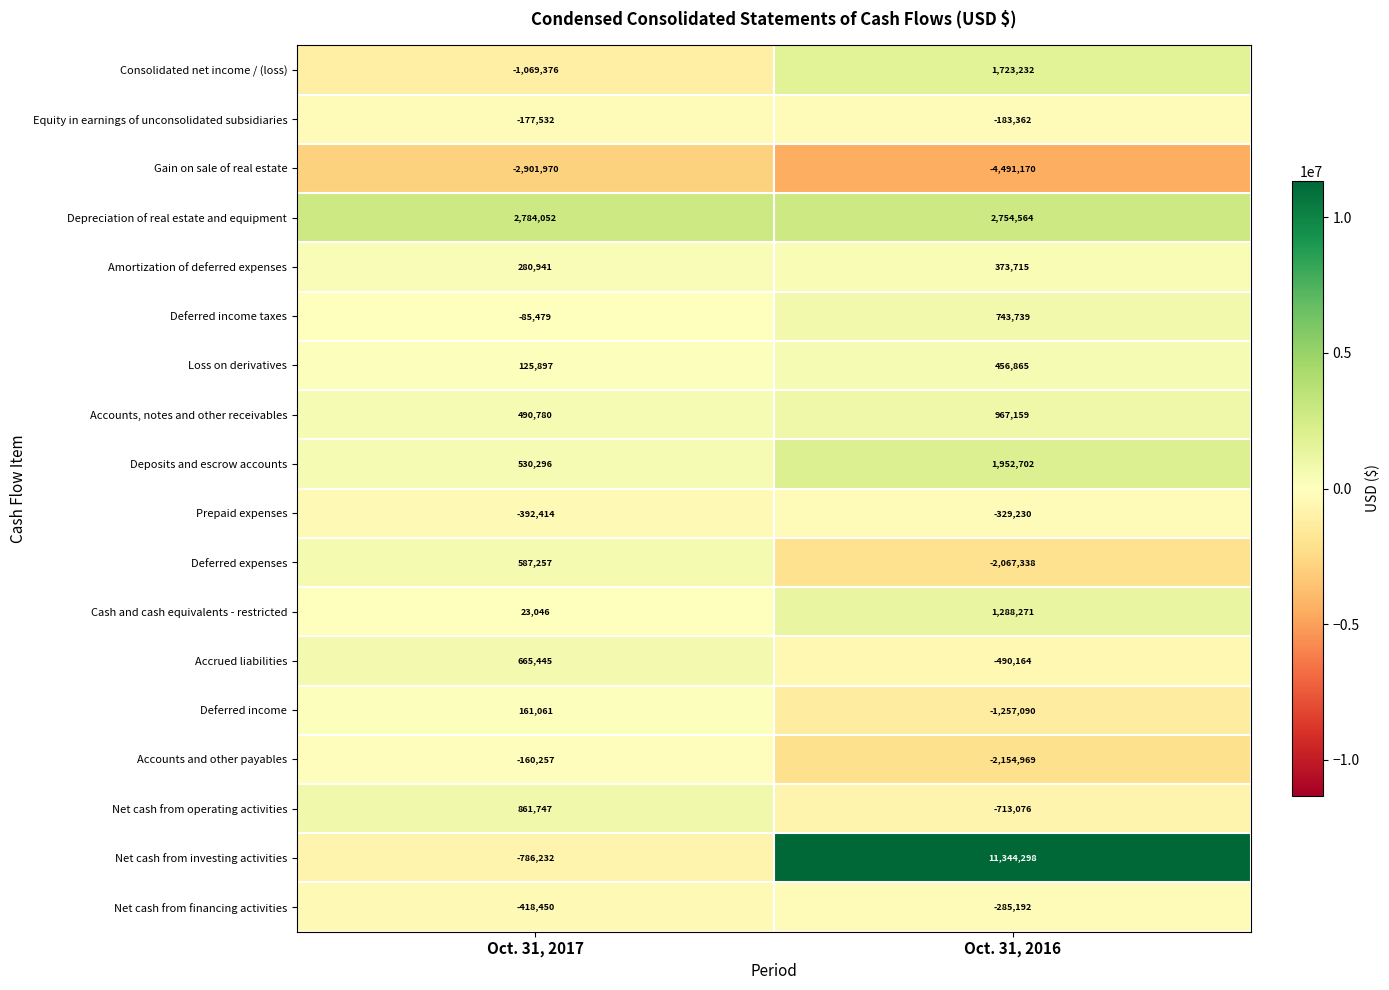

What is the spread (max minus min) of values at Oct. 31, 2016?

15835468